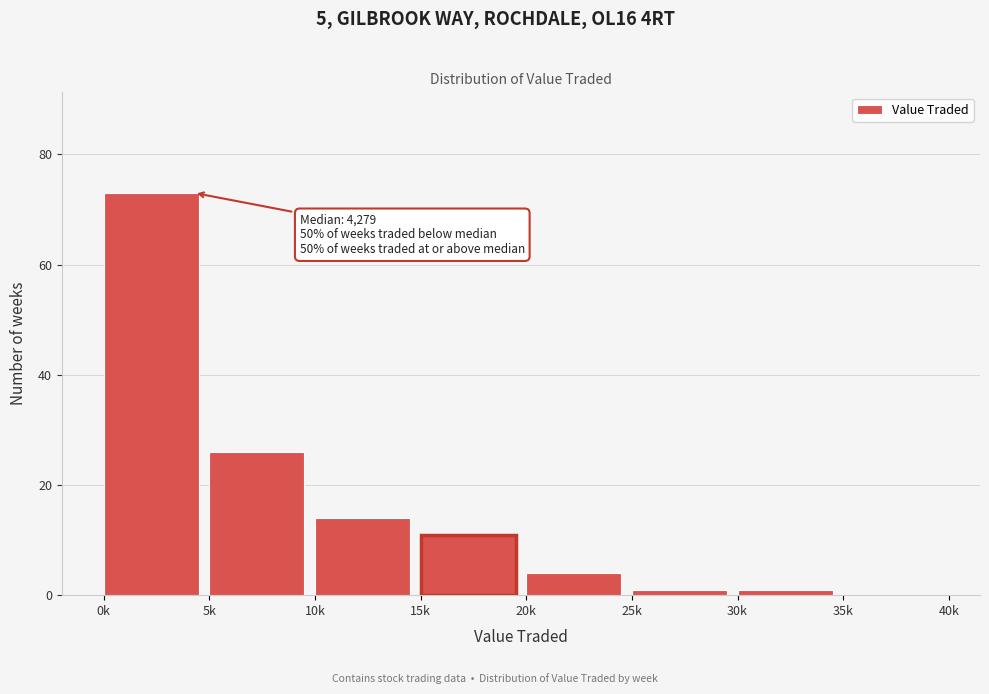

Reading left to right, list all the values displayed in this chart.

0k=73	5k=26	10k=14	15k=11	20k=4	25k=1	30k=1	35k=0